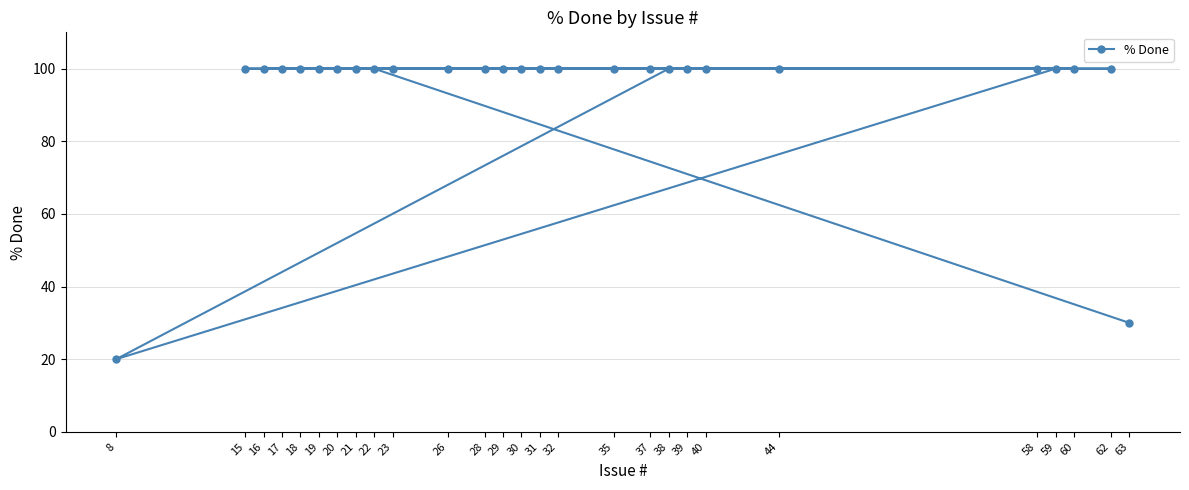

Between 59 and 18, which is larger?

59